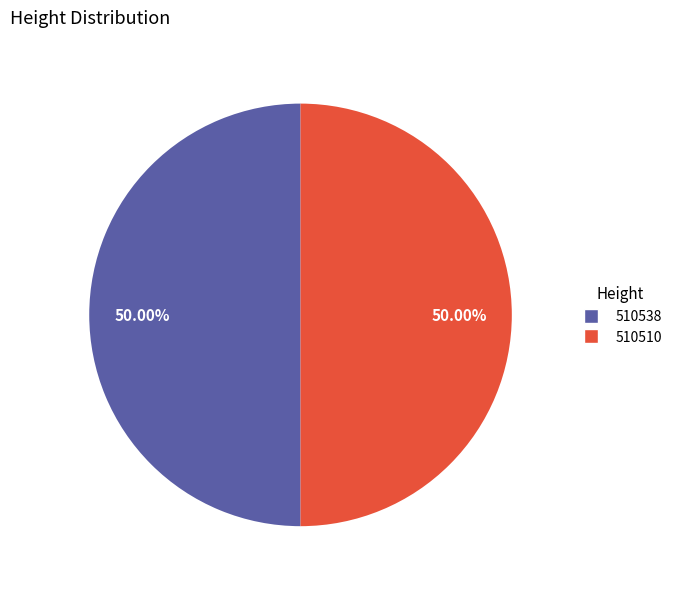

Approximately how many times larger is the value at 510510 compared to 510538?

1.0